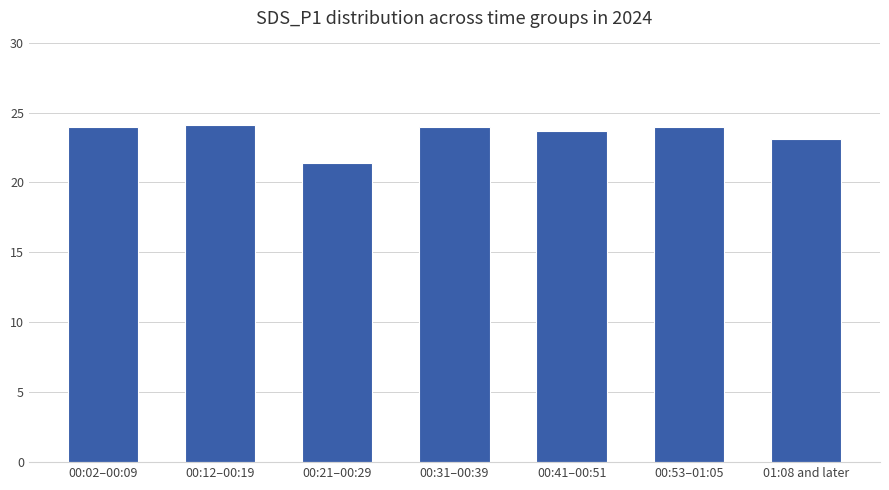

True or false: the data shows 14.0 at 00:41–00:51.

False